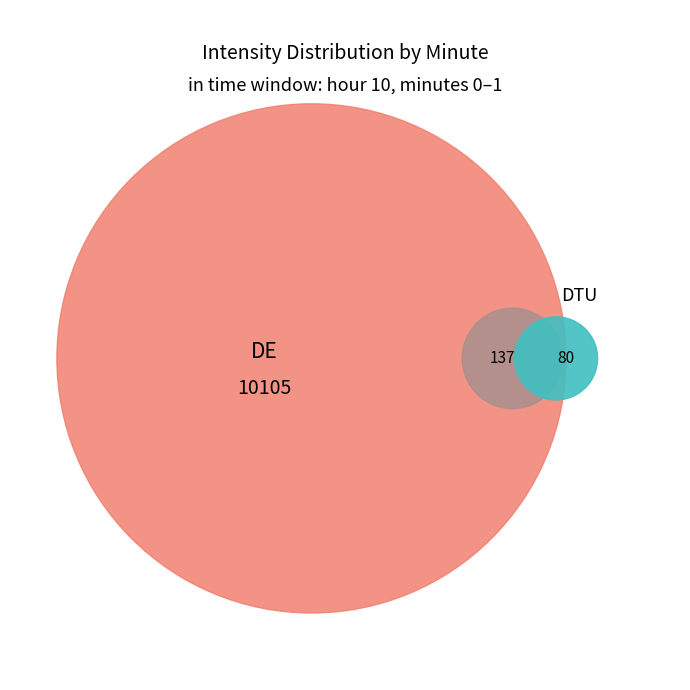

What percentage is NOT represented by 0?

96.7%